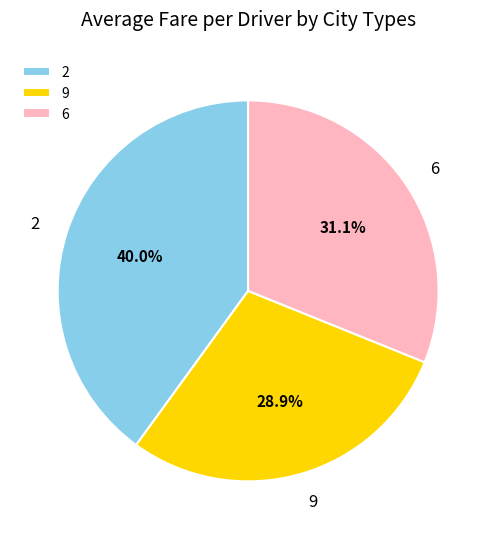

Count the number of slices in the pie.

3